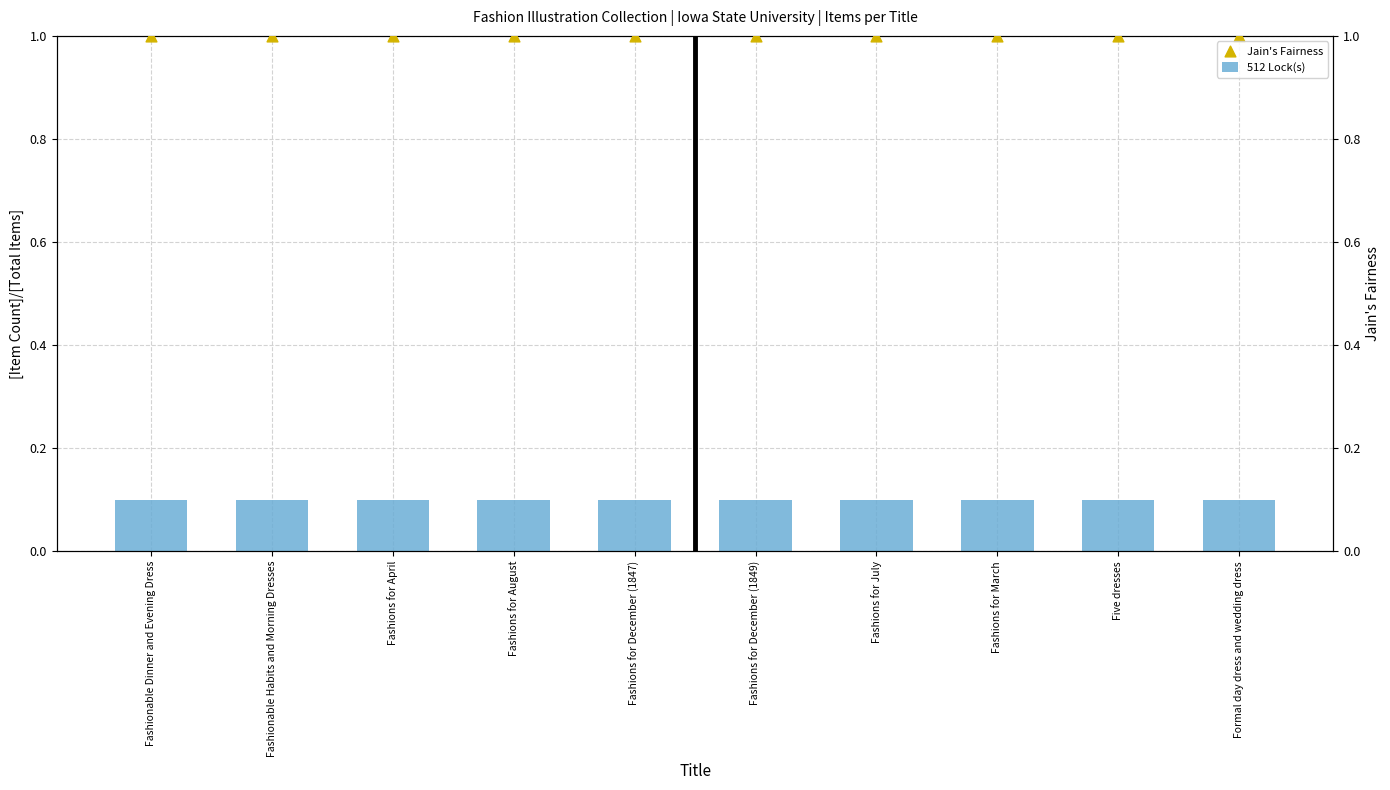

Which series has the largest total across all categories?

Jain's Fairness